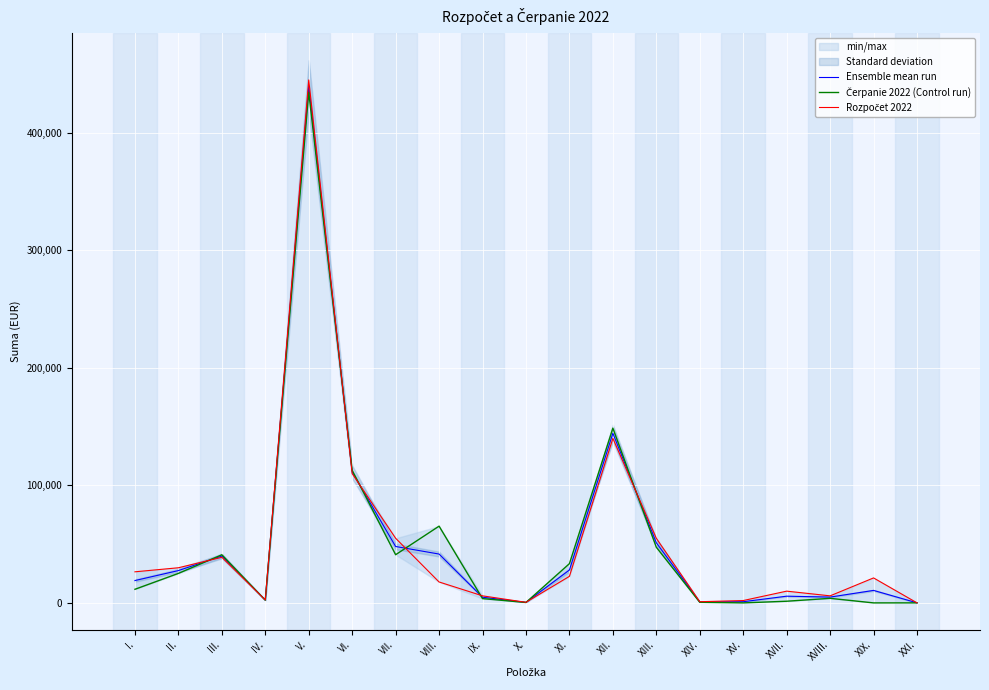

Is it true that Čerpanie 2022 (Control run) equals 721.1 at IV.?

False